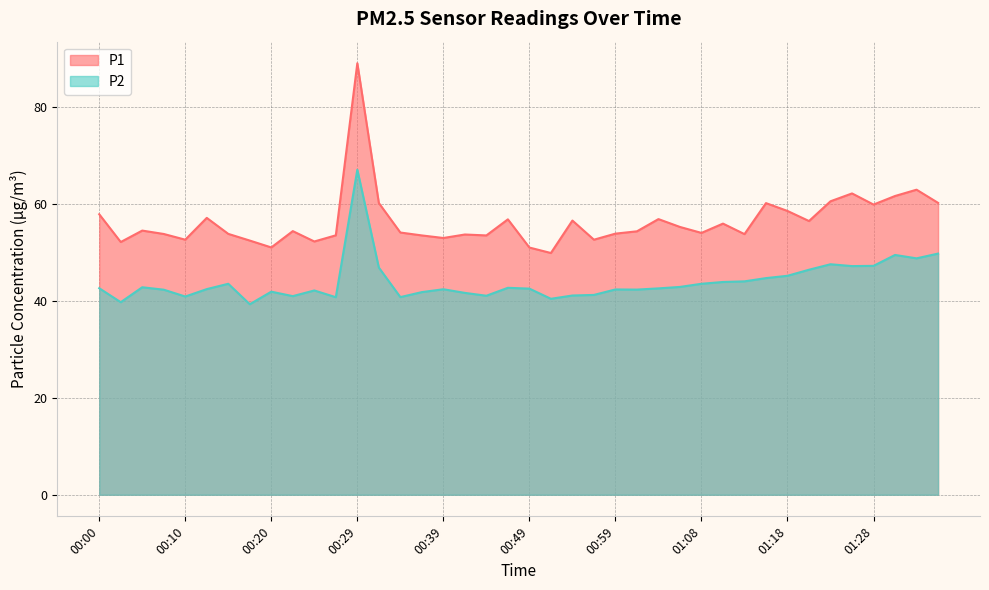

The P2 series shows 20.5 at 00:42. True or false?

False